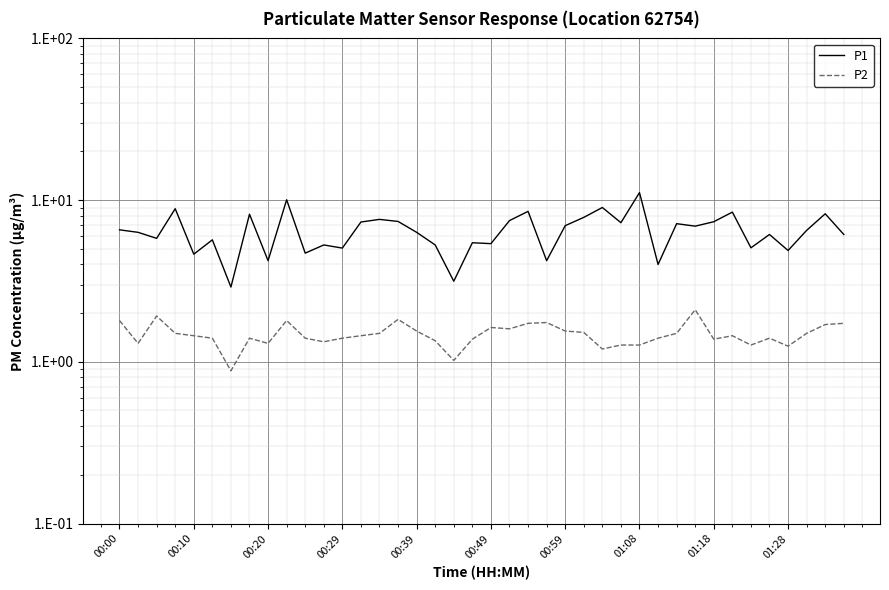

Count the number of categories in the chart.

40